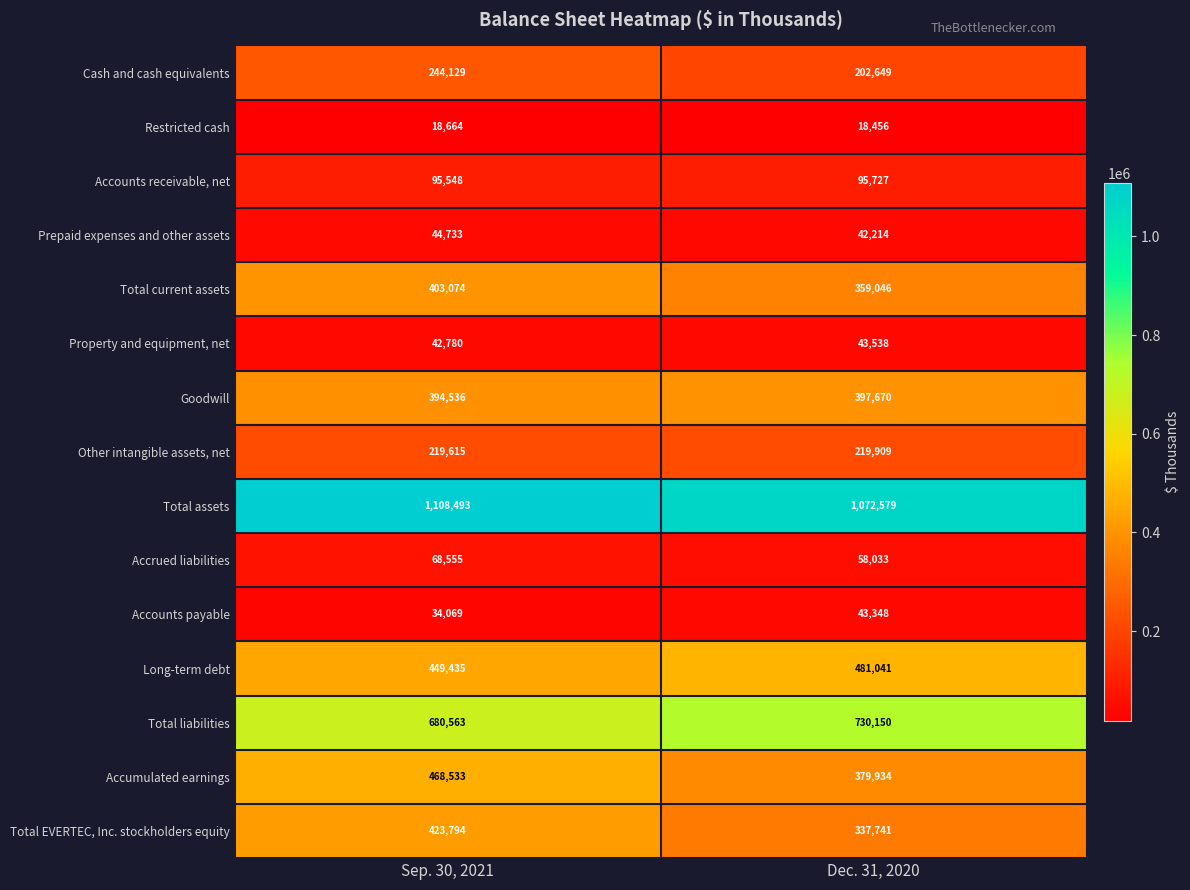

What is the sum of all Total assets values?

2181072